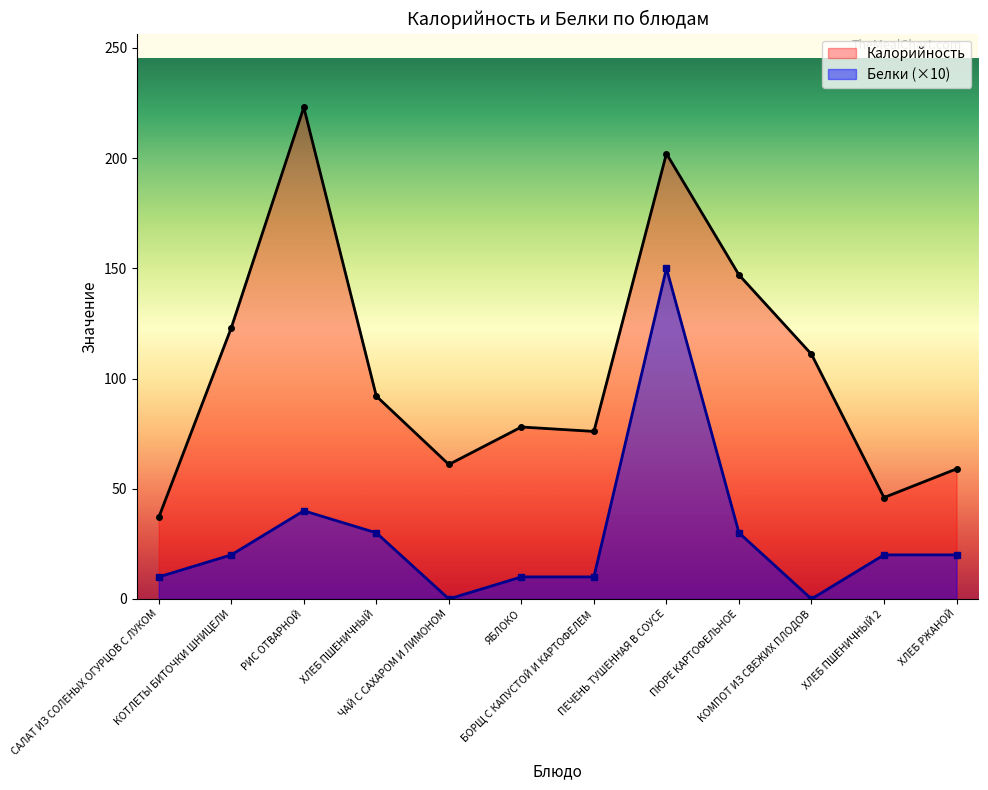

True or false: Белки and Калорийность cross at least once.

False